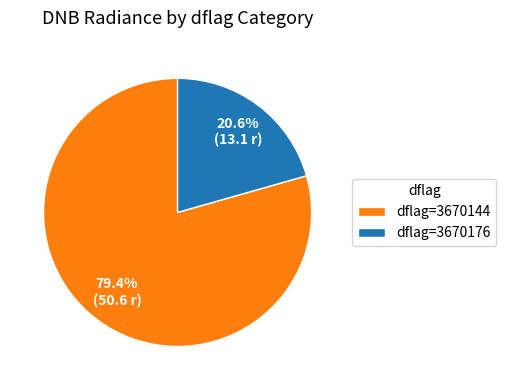

Which has a higher value, dflag=3670144 or dflag=3670176?

dflag=3670144